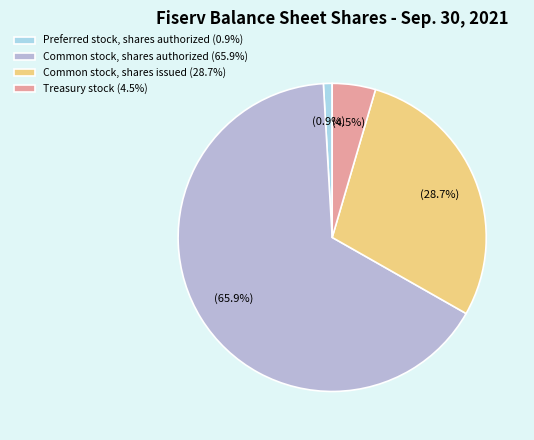

Which has a higher value, Common stock, shares authorized (65.9%) or Common stock, shares issued (28.7%)?

Common stock, shares authorized (65.9%)